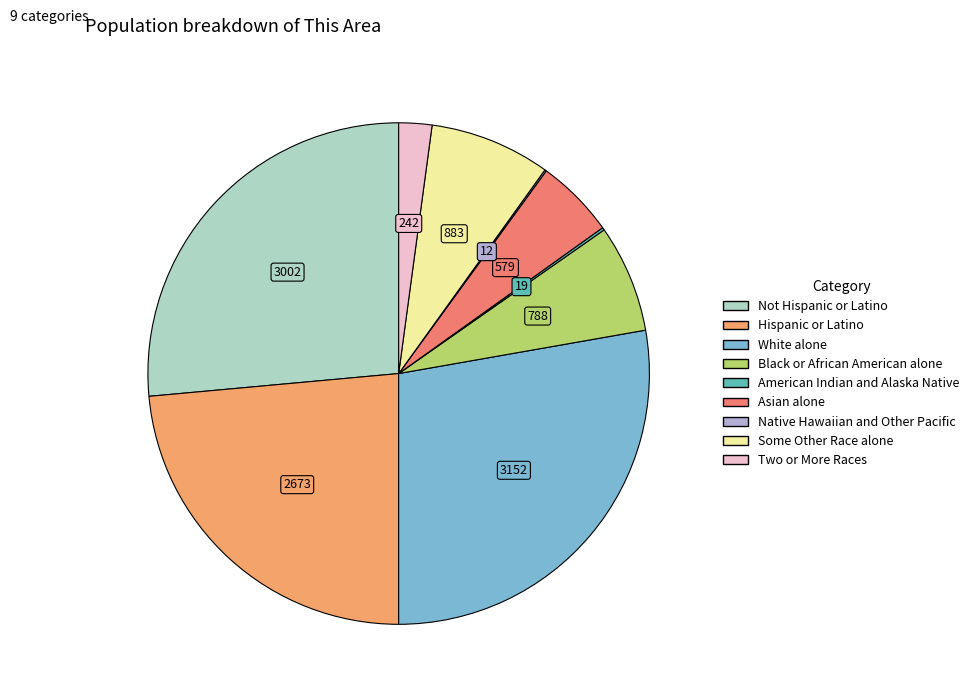

Rank the categories by value from highest to lowest.

White alone, Not Hispanic or Latino, Hispanic or Latino, Some Other Race alone, Black or African American alone, Asian alone, Two or More Races, American Indian and Alaska Native, Native Hawaiian and Other Pacific